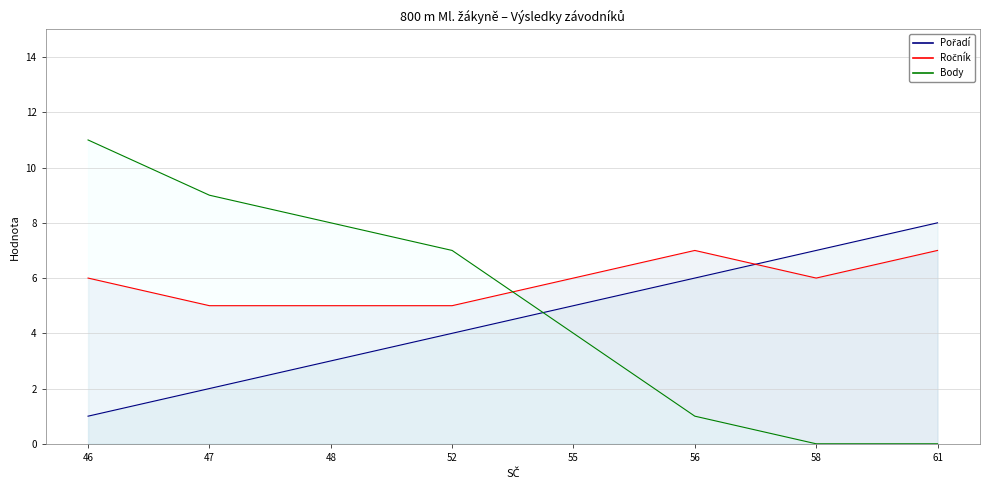

What is the value of the Ročník point at the 5th from the left?

6